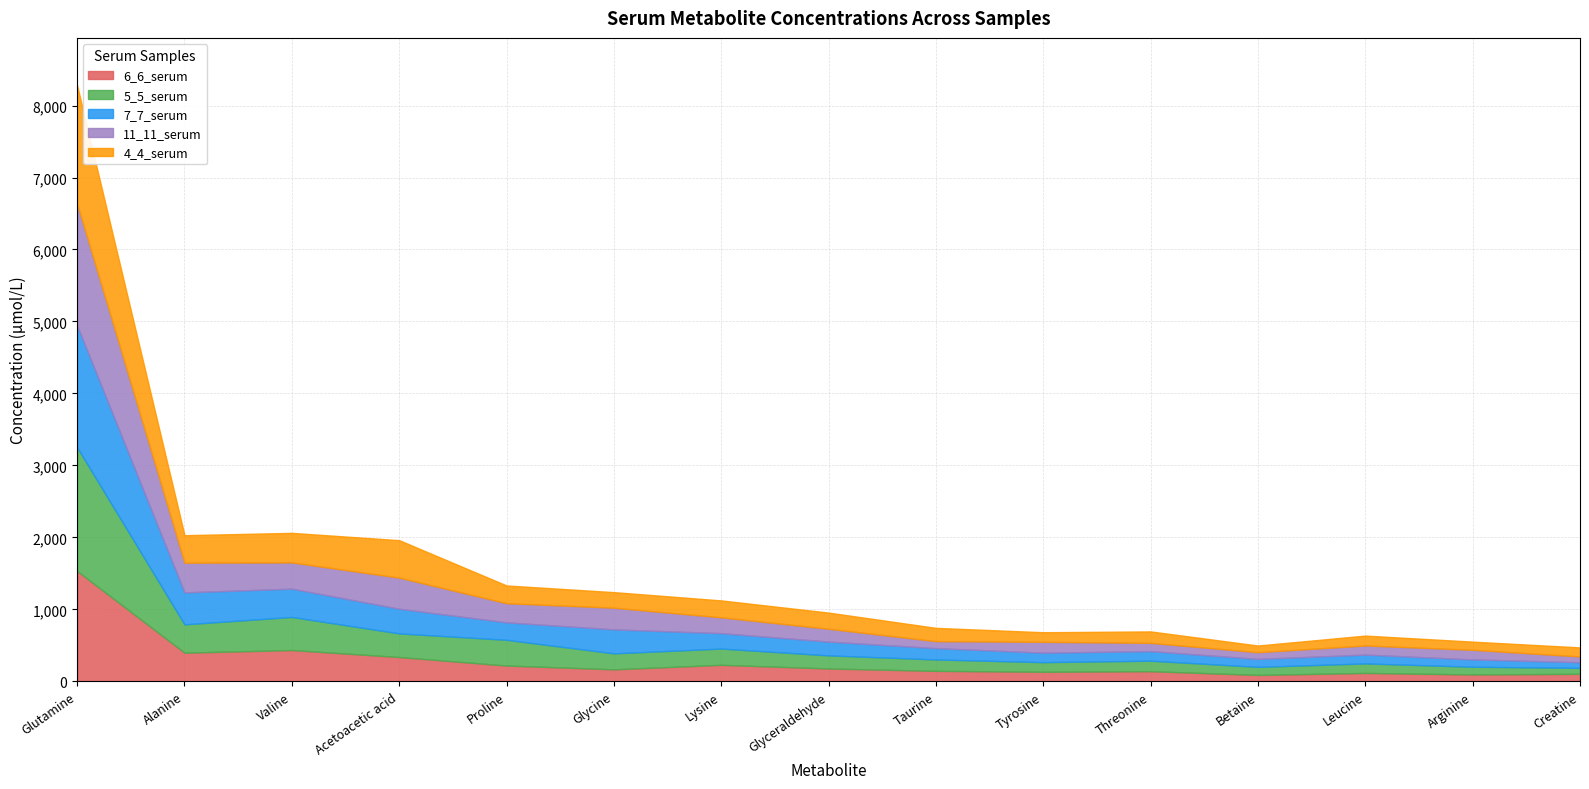

The value of 4_4_serum at Threonine is 211.0. True or false?

False